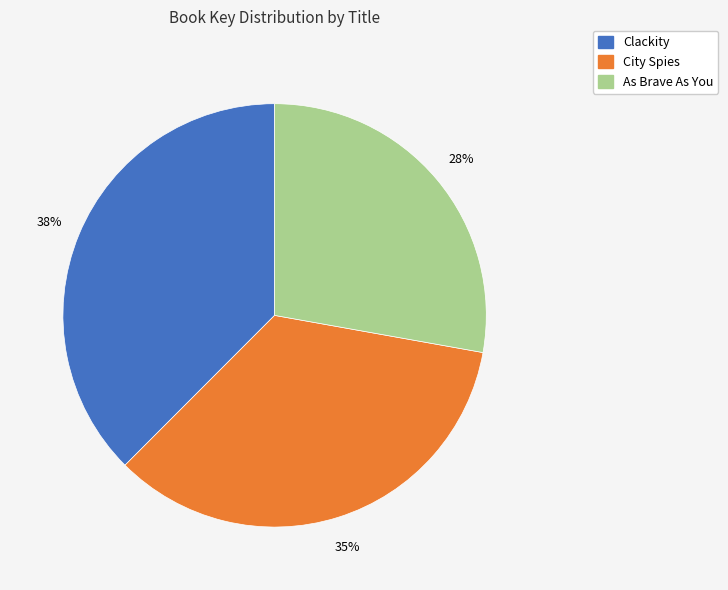

Is it true that Clackity is 38% of the pie?

True